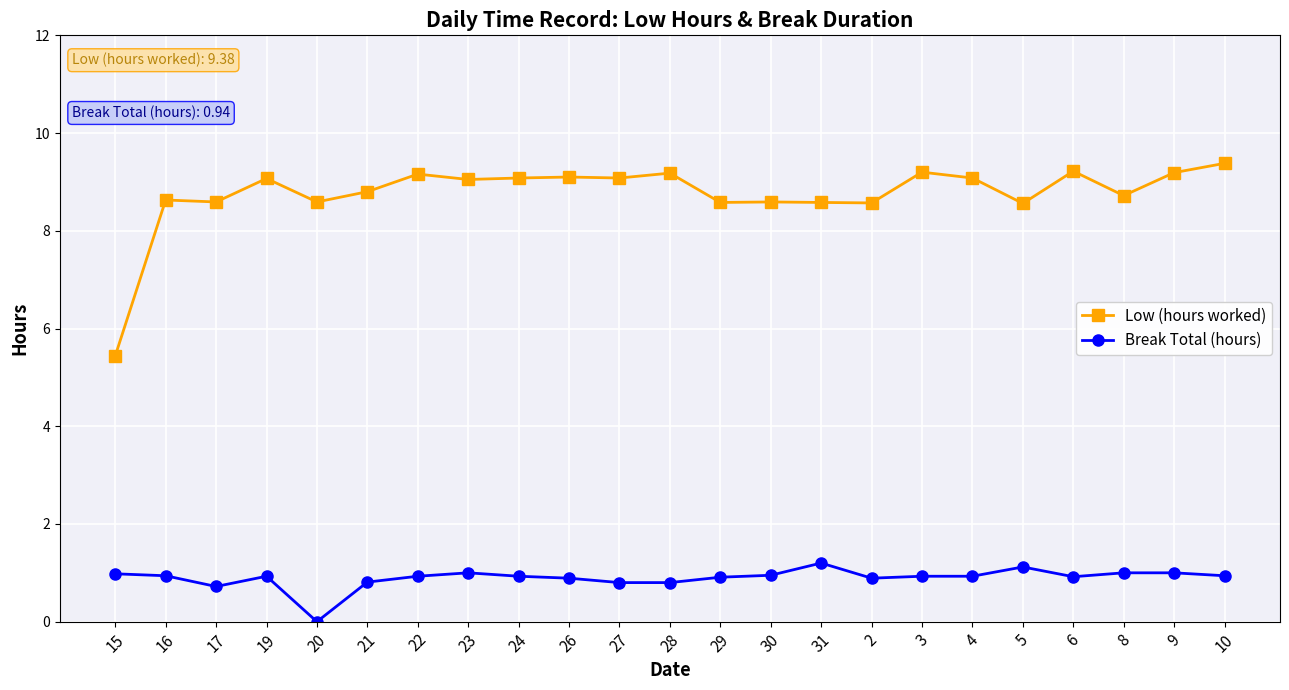

How many lines are shown in the chart?

2